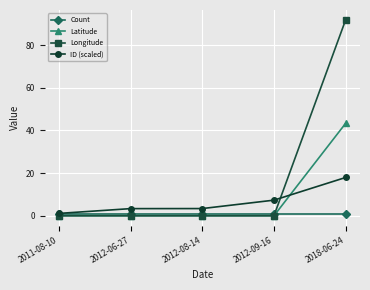

Which series has the widest spread of values?

Longitude